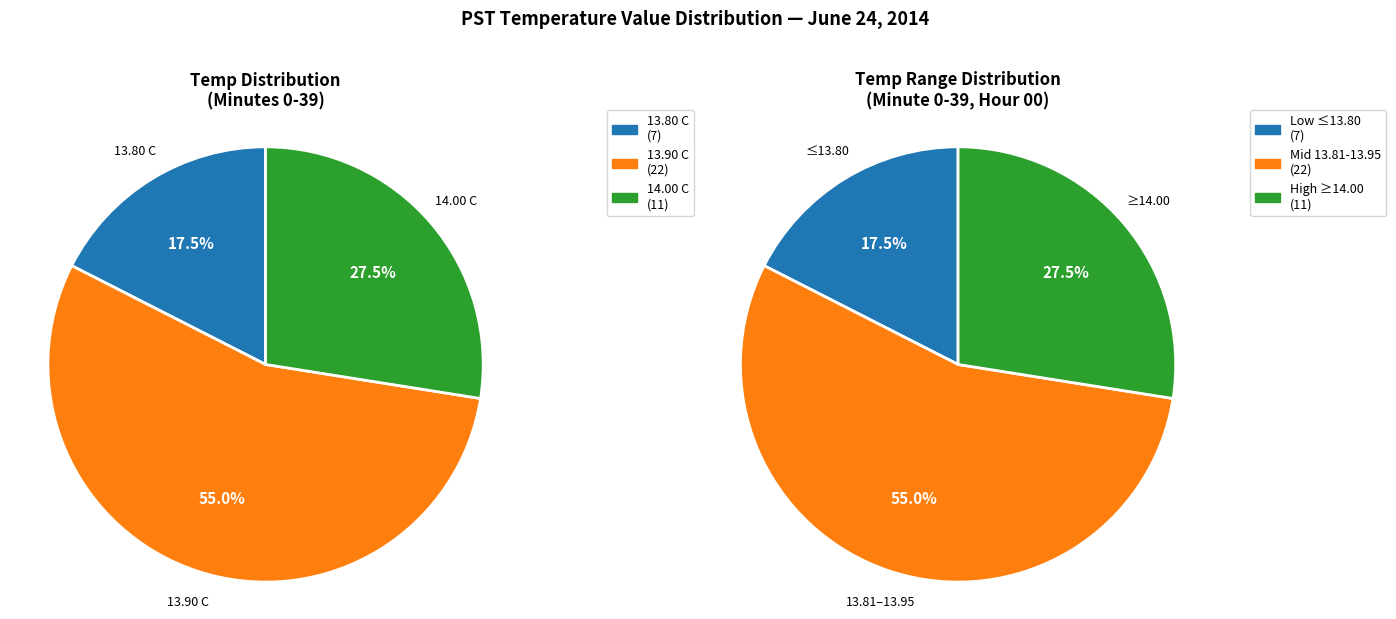

Does 37 account for over 50% of the chart?

No